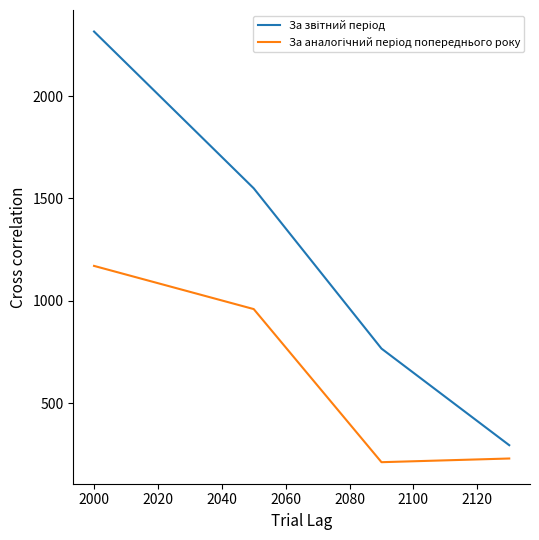

Is this an area chart (filled region under the line)?

No